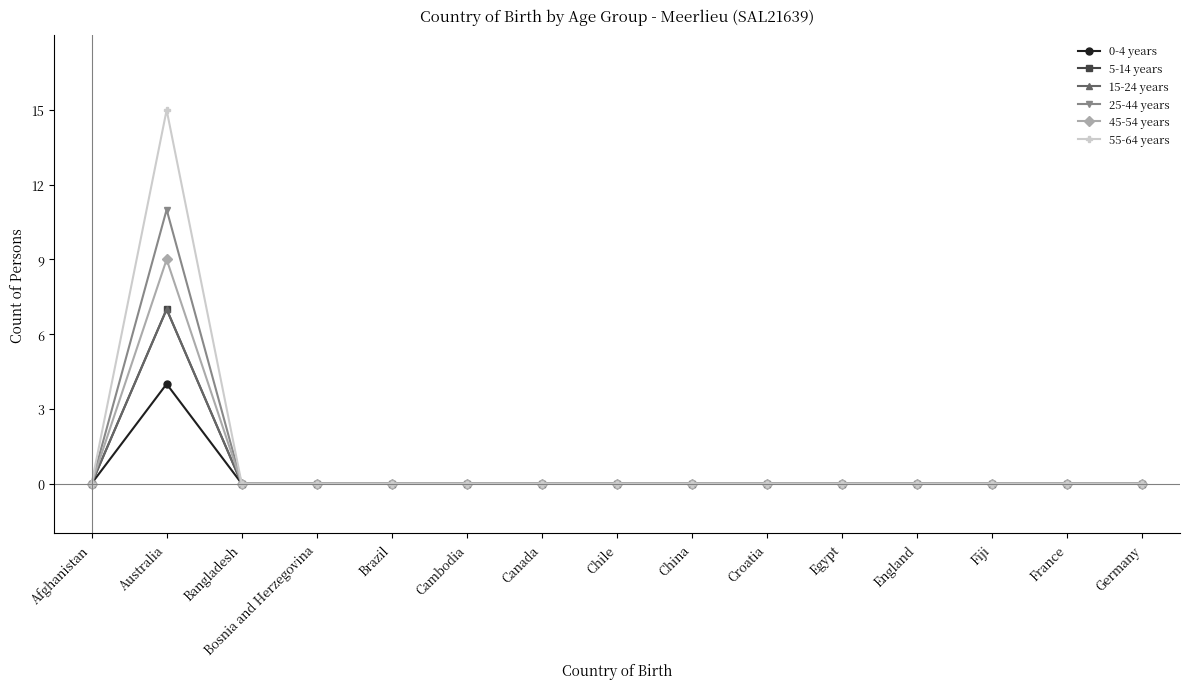

True or false: 25-44 years and 45-54 years cross at least once.

False